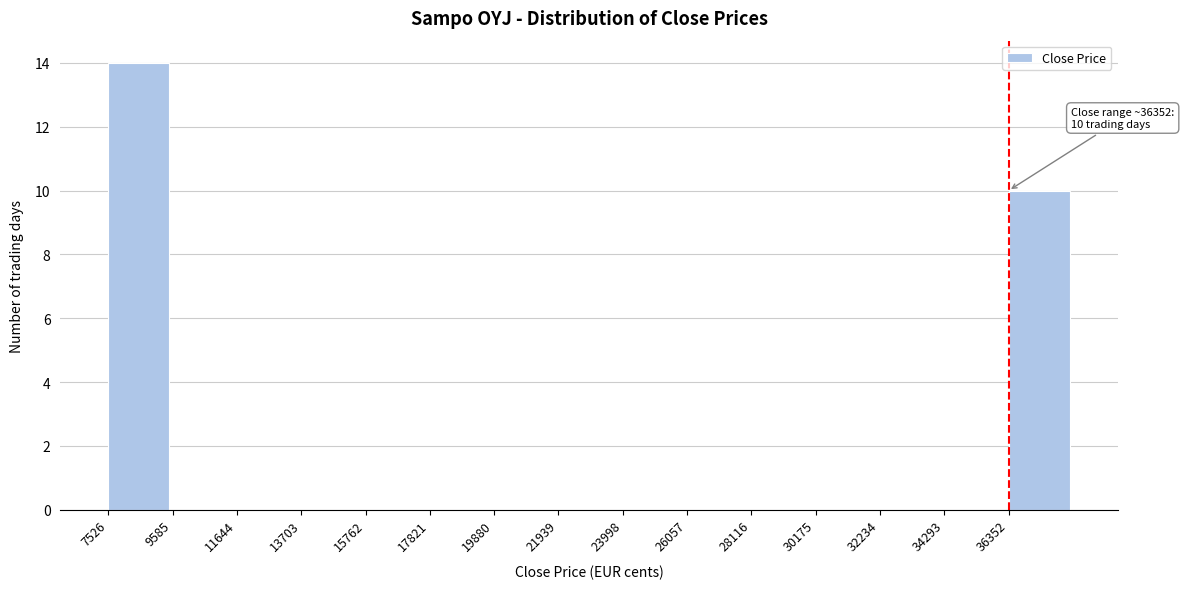

Over which range of the x-axis is the bar tallest?

7500 to 9500